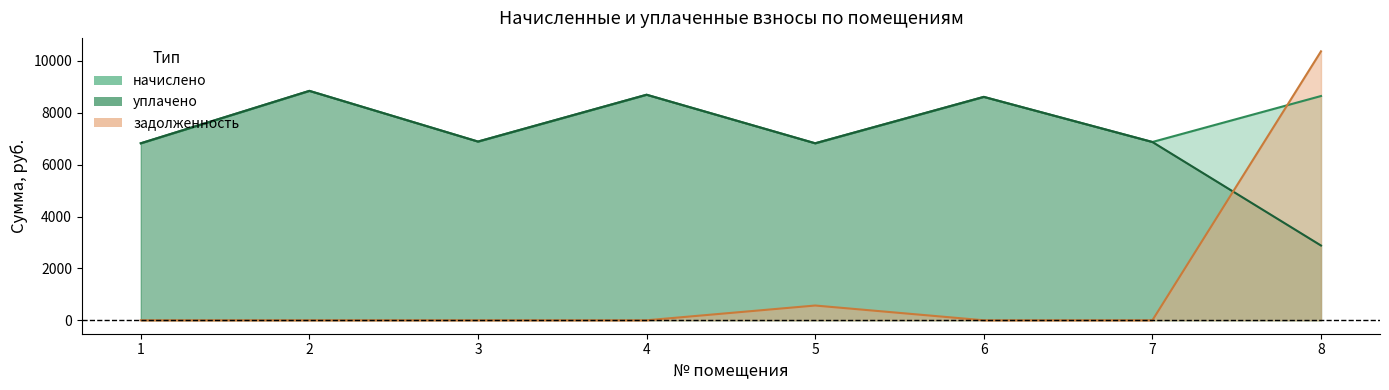

At which label is начислено closest to 7832?

6